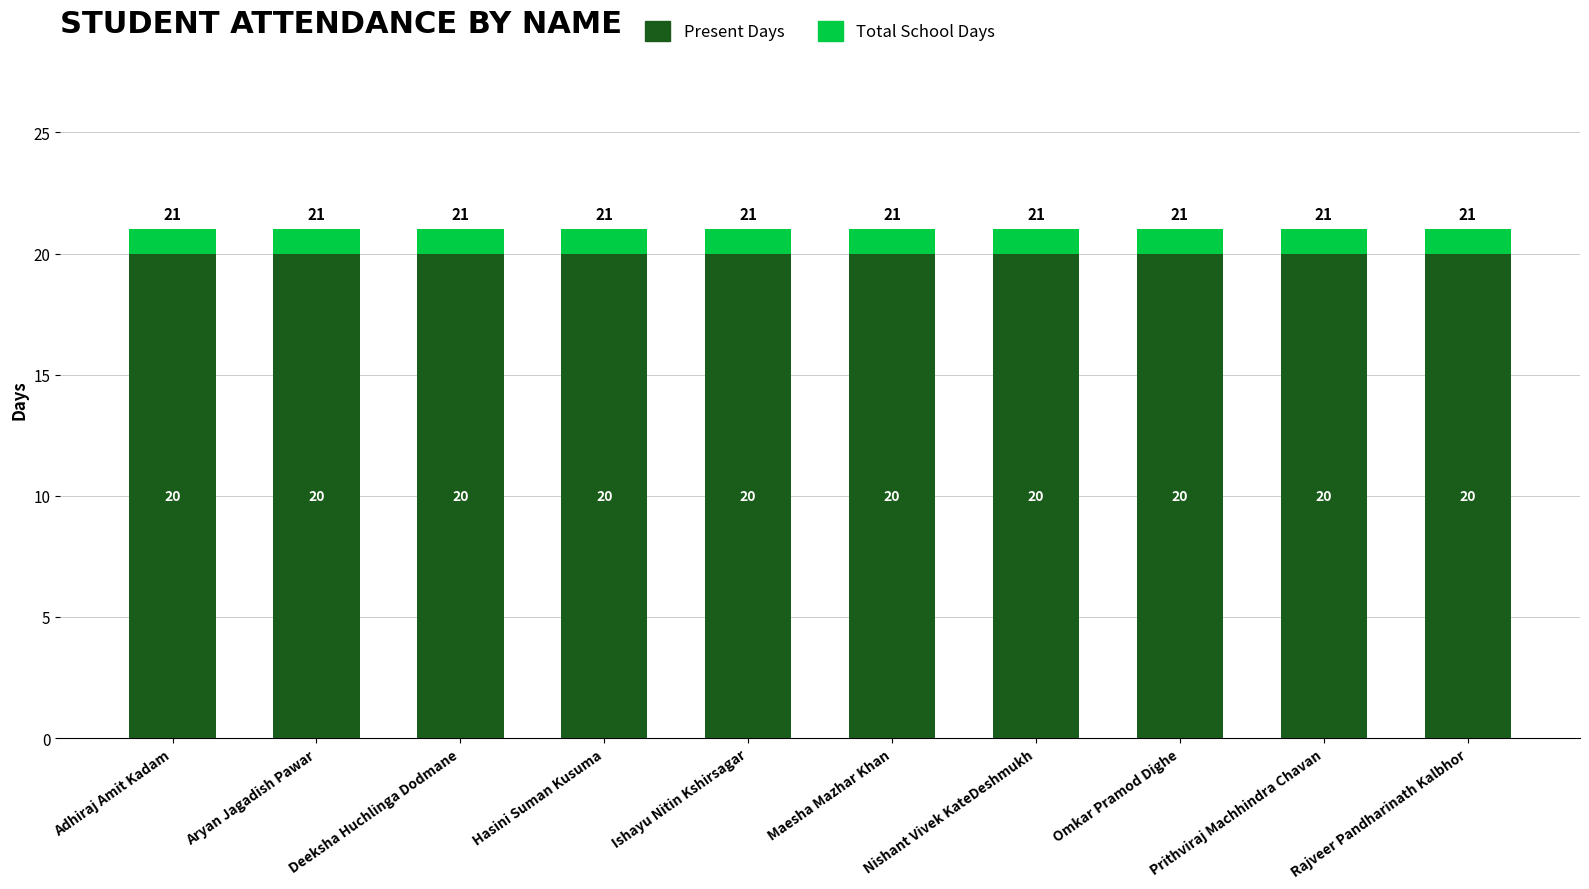

Reading left to right, list all the values displayed in this chart.

Total School Days: 21	21	21	21	21	21	21	21	21	21
Present Days: 20	20	20	20	20	20	20	20	20	20